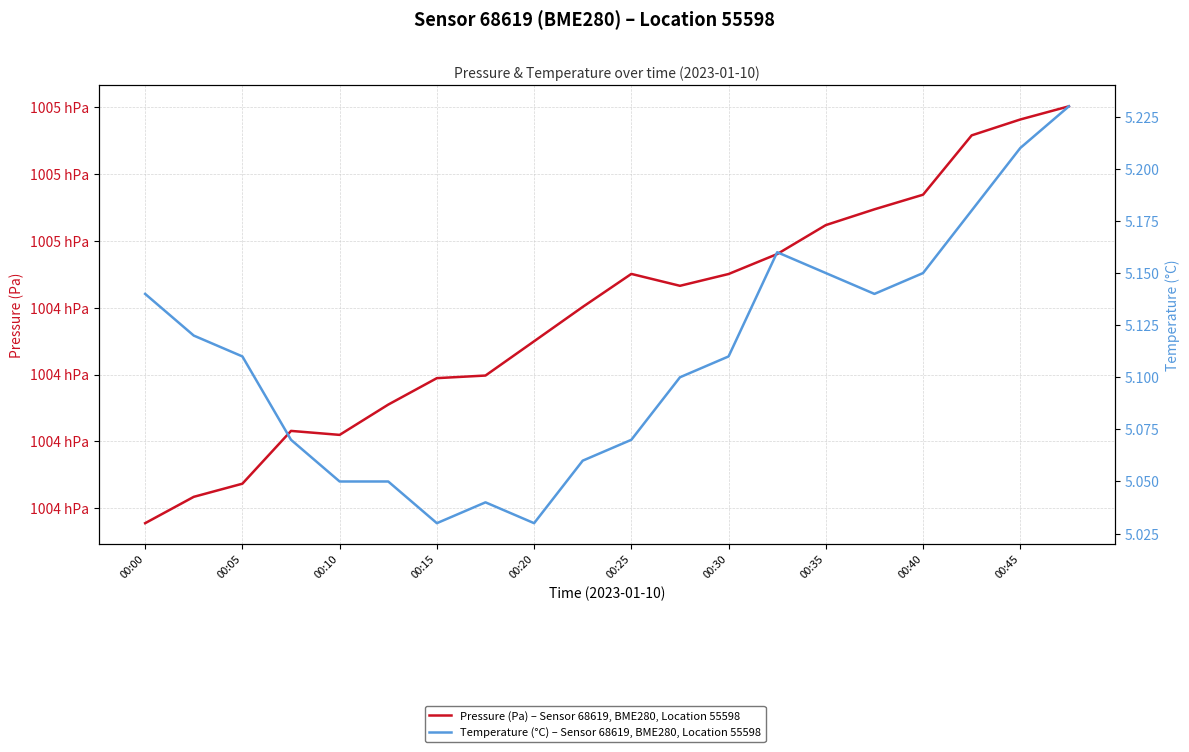

Rank the series by their maximum value, from lowest to highest.

Temperature (°C) – Sensor 68619, BME280, Location 55598, Pressure (Pa) – Sensor 68619, BME280, Location 55598